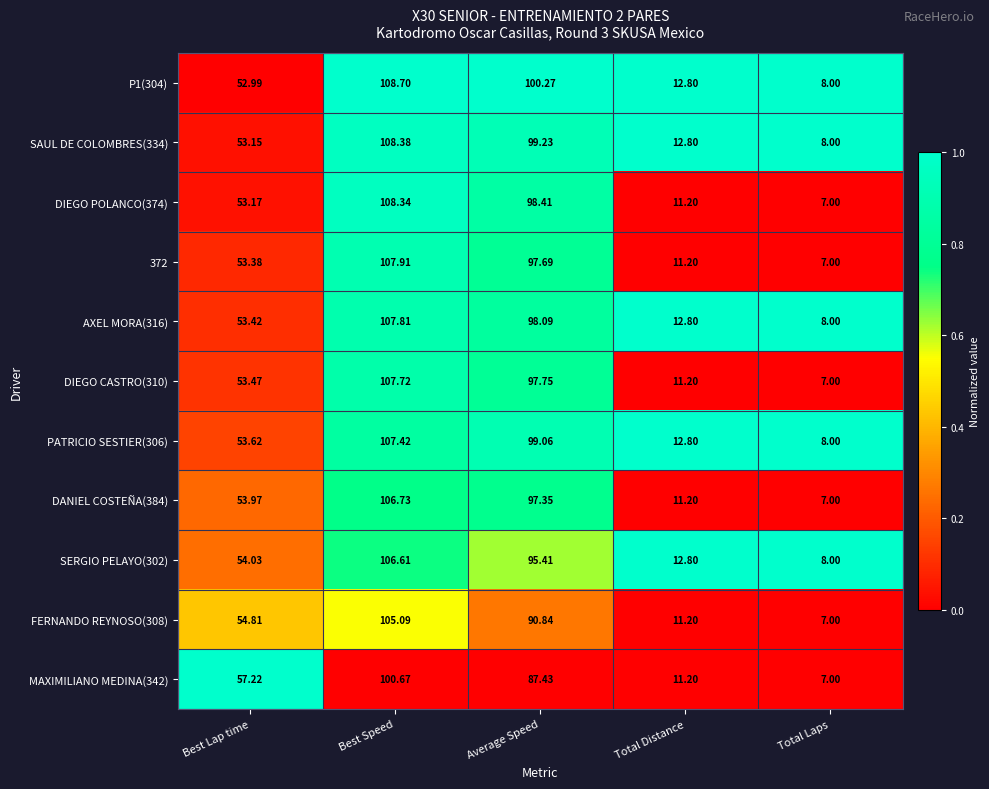

Which series has the widest spread of values?

DIEGO POLANCO(374)